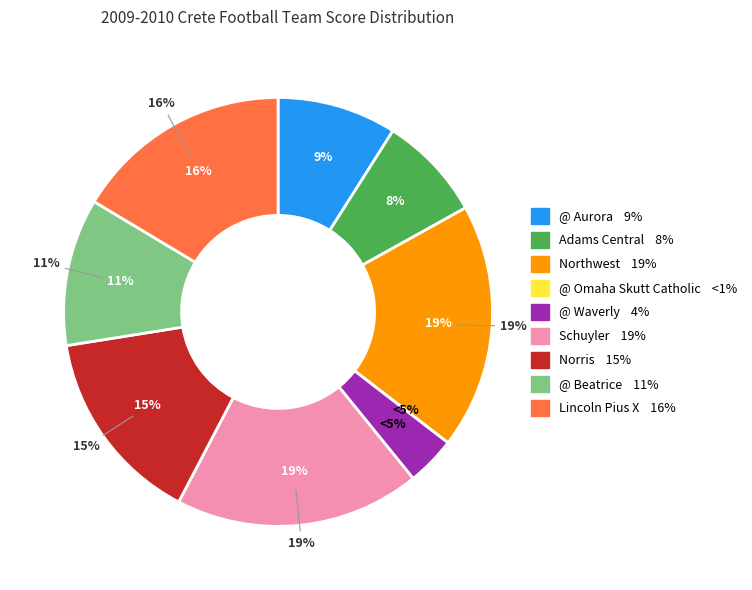

The @ Aurora slice represents 9% of the pie. True or false?

True